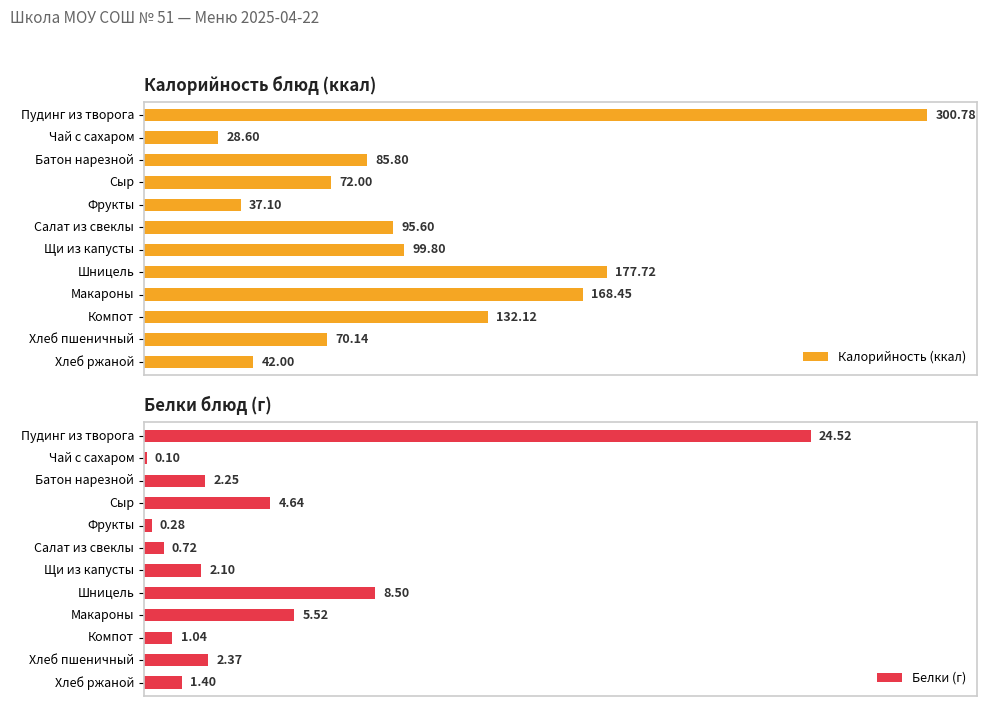

At which label is Калорийность (ккал) closest to 164?

Макароны